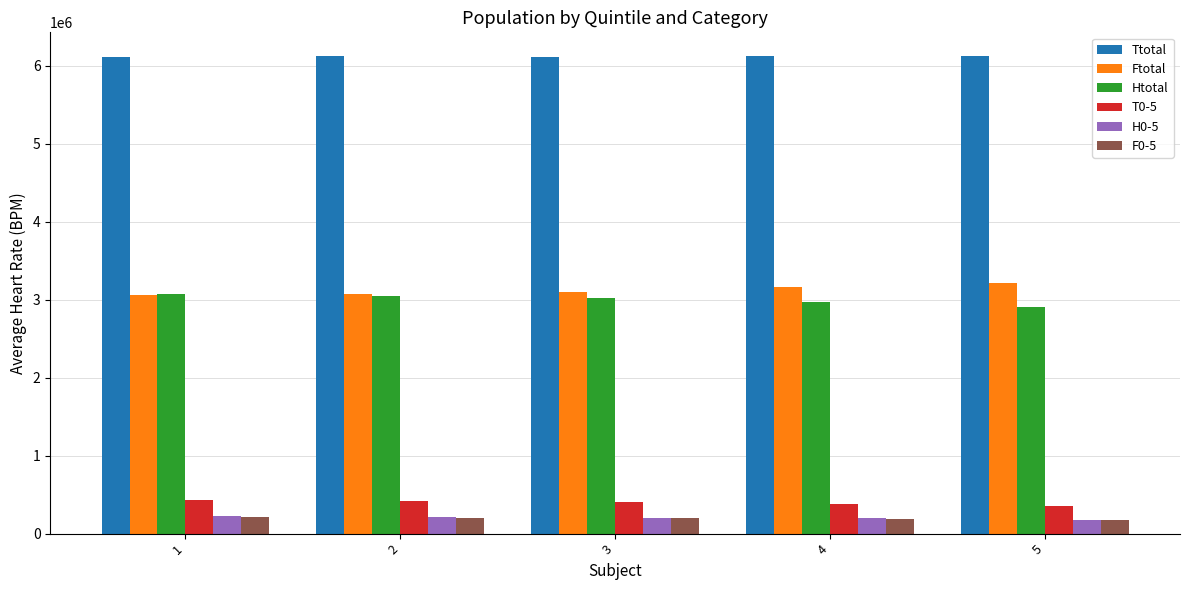

The value of Ftotal at 5 is 5318060. True or false?

False